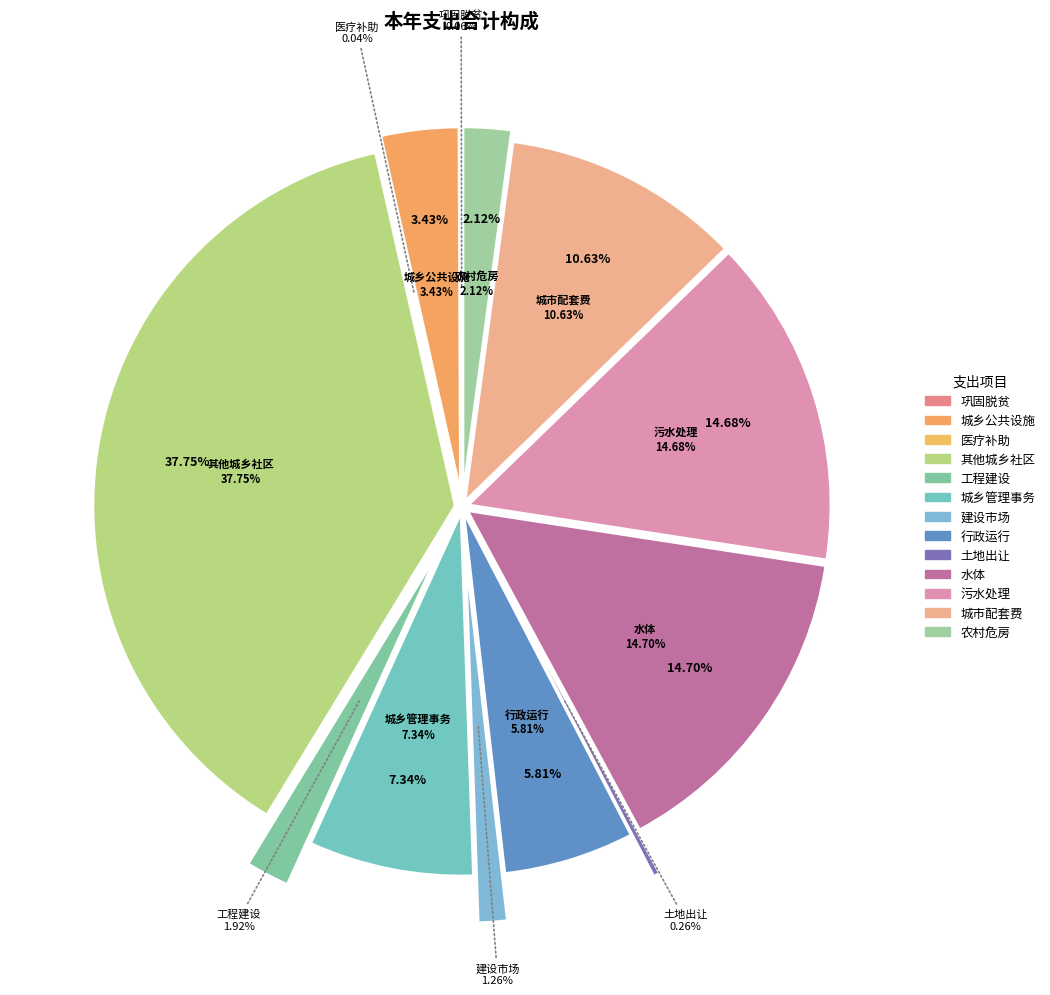

Combined, do 其他污水处理费安排的支出 and 水体 account for over 50%?

No